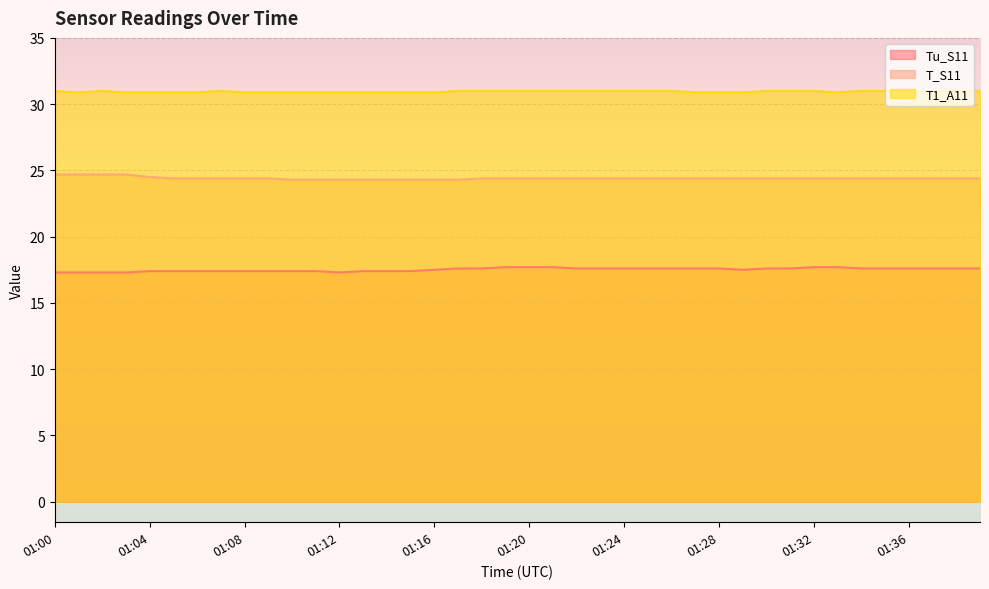

Reading left to right, transcribe all the data shown in this chart.

Tu_S11: 17.3	17.3	17.3	17.3	17.4	17.4	17.4	17.4	17.4	17.4	17.4	17.4	17.3	17.4	17.4	17.4	17.5	17.6	17.6	17.7	17.7	17.7	17.6	17.6	17.6	17.6	17.6	17.6	17.6	17.5	17.6	17.6	17.7	17.7	17.6	17.6	17.6	17.6	17.6	17.6
T_S11: 24.7	24.7	24.7	24.7	24.5	24.4	24.4	24.4	24.4	24.4	24.3	24.3	24.3	24.3	24.3	24.3	24.3	24.3	24.4	24.4	24.4	24.4	24.4	24.4	24.4	24.4	24.4	24.4	24.4	24.4	24.4	24.4	24.4	24.4	24.4	24.4	24.4	24.4	24.4	24.4
T1_A11: 31.0	30.9	31.0	30.9	30.9	30.9	30.9	31.0	30.9	30.9	30.9	30.9	30.9	30.9	30.9	30.9	30.9	31.0	31.0	31.0	31.0	31.0	31.0	31.0	31.0	31.0	31.0	30.9	30.9	30.9	31.0	31.0	31.0	30.9	31.0	31.0	31.0	31.0	31.0	31.0